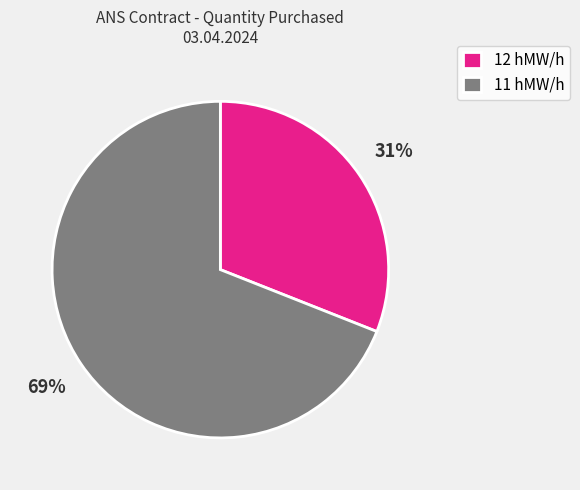

How many slices are in this pie chart?

2